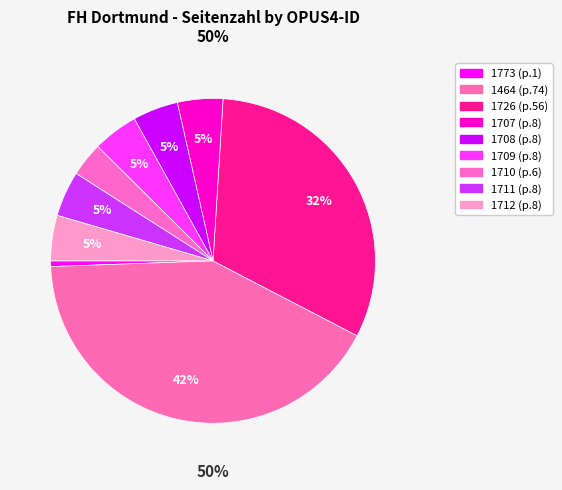

What percentage is NOT represented by 1773?

99.4%